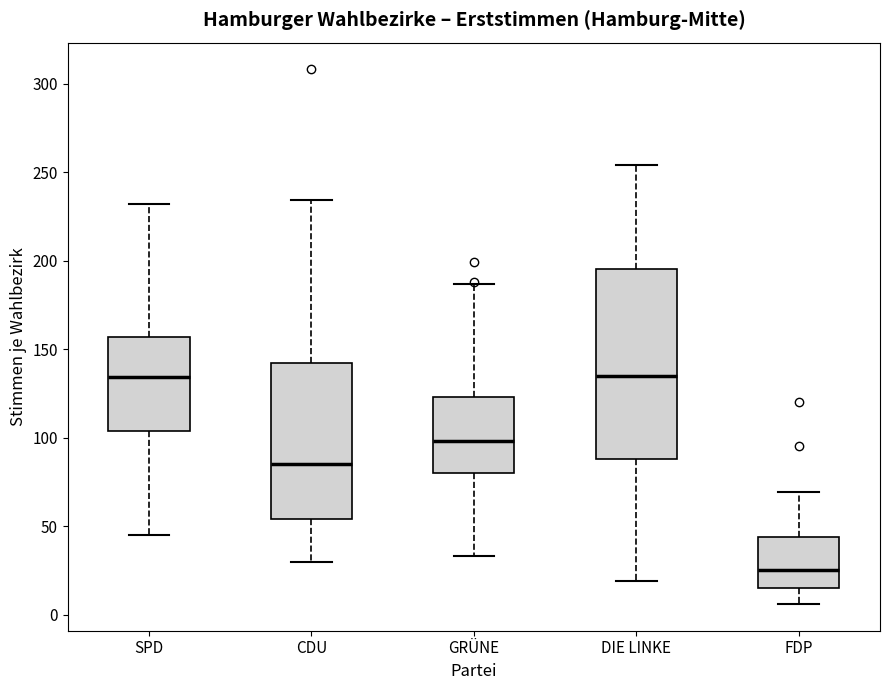

Which box has the lowest median line?

FDP